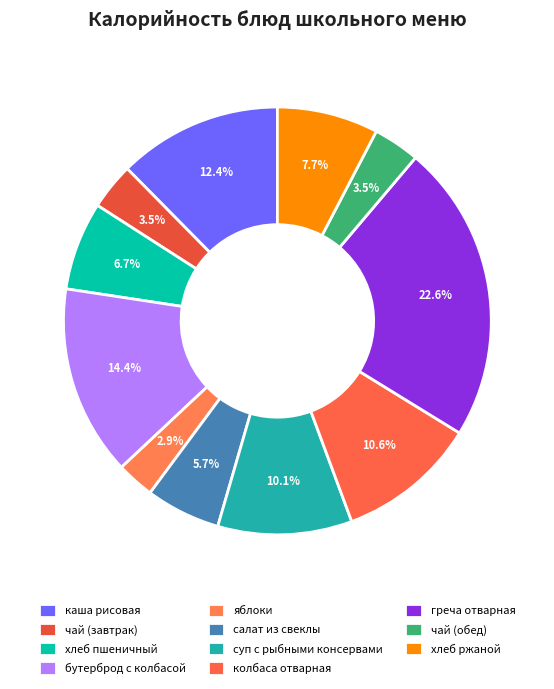

Count the number of slices in the pie.

11